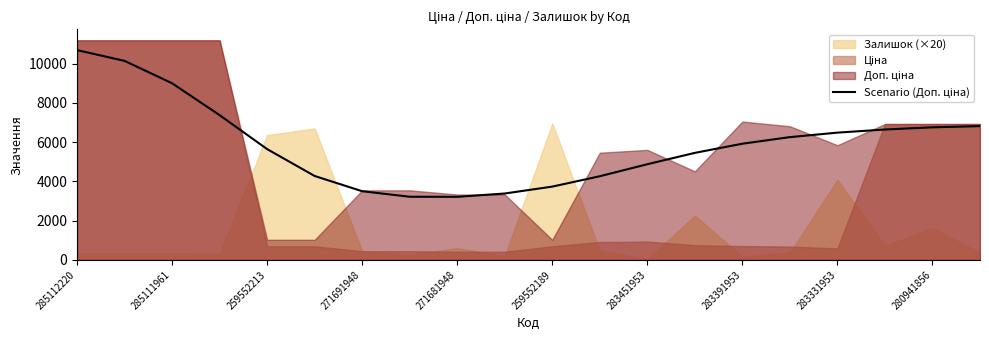

True or false: there are more than 0 points higher than both neighbors.

False